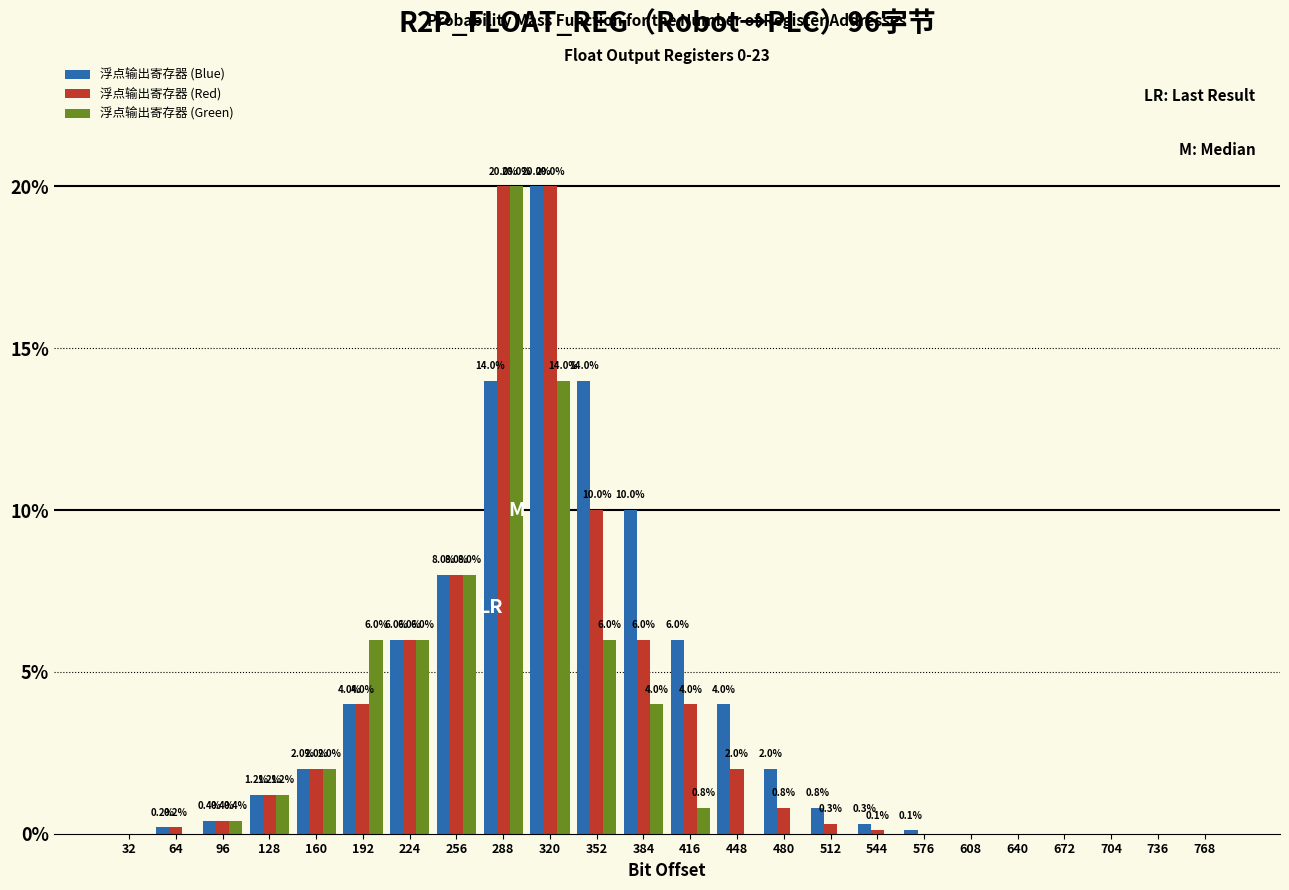

Reading left to right, list all the values displayed in this chart.

浮点输出寄存器 (Blue): 32=0.0	64=0.2	96=0.4	128=1.2	160=2.0	192=4.0	224=6.0	256=8.0	288=14.0	320=20.0	352=14.0	384=10.0	416=6.0	448=4.0	480=2.0	512=0.8	544=0.3	576=0.1	608=0.0	640=0.0	672=0.0	704=0.0	736=0.0	768=0.0
浮点输出寄存器 (Red): 32=0.0	64=0.2	96=0.4	128=1.2	160=2.0	192=4.0	224=6.0	256=8.0	288=20.0	320=20.0	352=10.0	384=6.0	416=4.0	448=2.0	480=0.8	512=0.3	544=0.1	576=0.0	608=0.0	640=0.0	672=0.0	704=0.0	736=0.0	768=0.0
浮点输出寄存器 (Green): 32=0.0	64=0.0	96=0.4	128=1.2	160=2.0	192=6.0	224=6.0	256=8.0	288=20.0	320=14.0	352=6.0	384=4.0	416=0.8	448=0.0	480=0.0	512=0.0	544=0.0	576=0.0	608=0.0	640=0.0	672=0.0	704=0.0	736=0.0	768=0.0